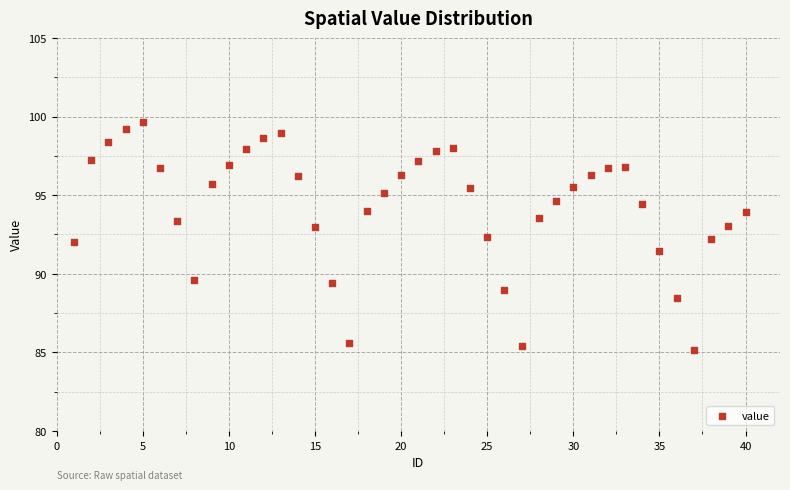

What is the range of Y values (max minus min)?

14.5